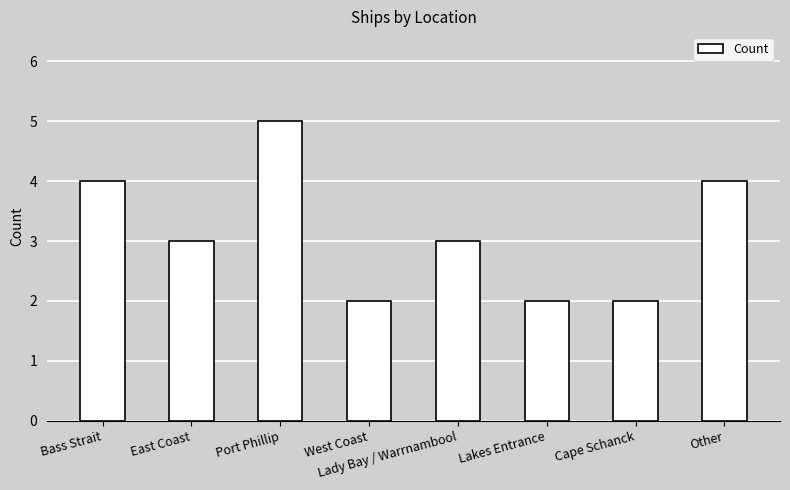

What is the minimum value shown in the chart?

2